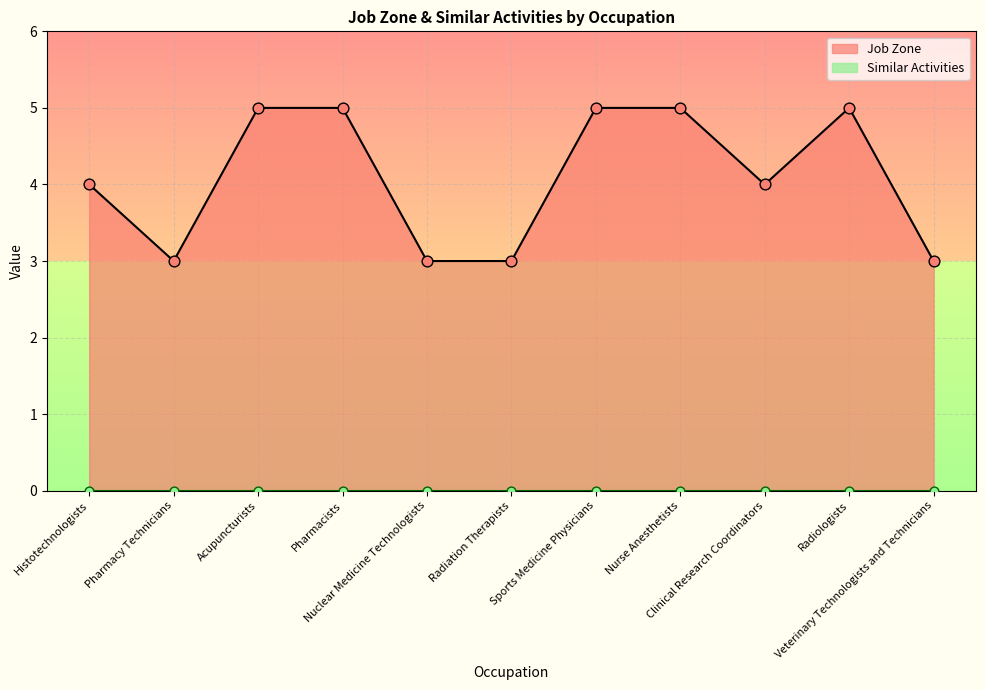

Which has a higher value, Pharmacy Technicians or Pharmacists?

Pharmacists